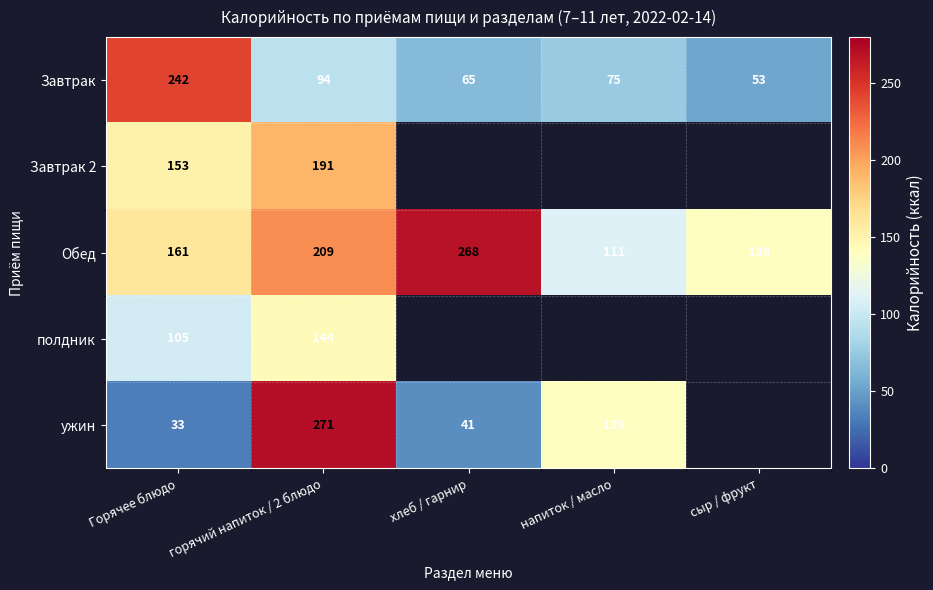

What is the difference between the highest and lowest values at Горячее блюдо?

209